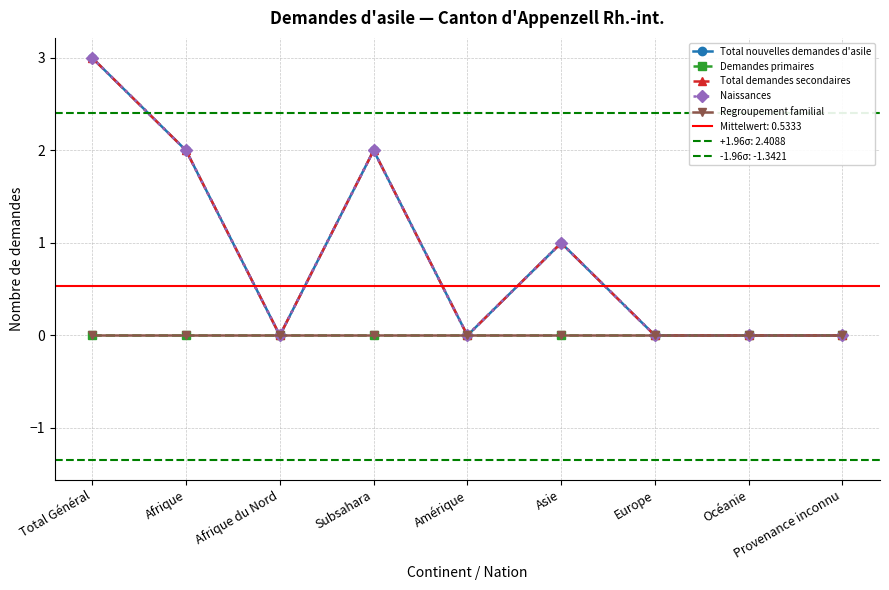

True or false: Total nouvelles demandes d'asile and Naissances intersect in this chart.

False